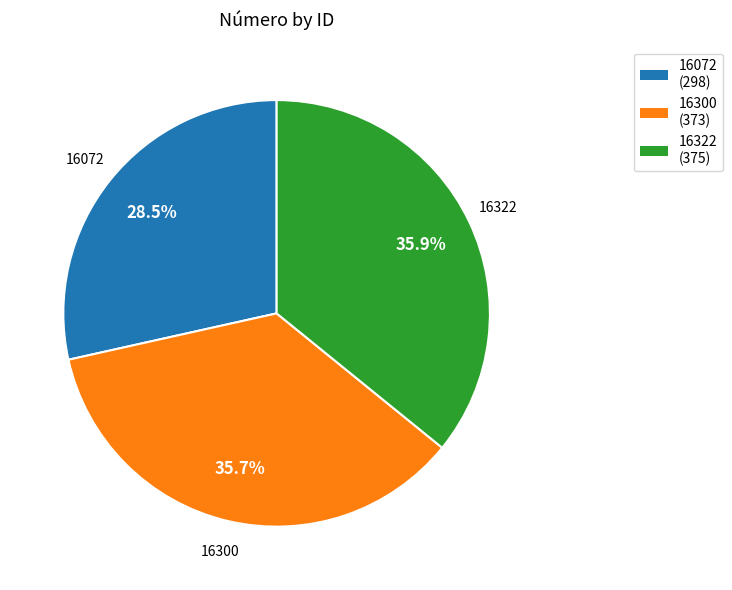

What is the total percentage of 16322 and 16072?

64.3%